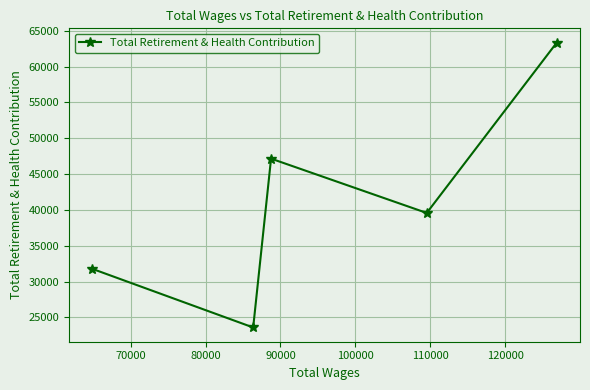

Reading right to left, what are all the values shown in this chart?

63357	39581	47163	23601	31784